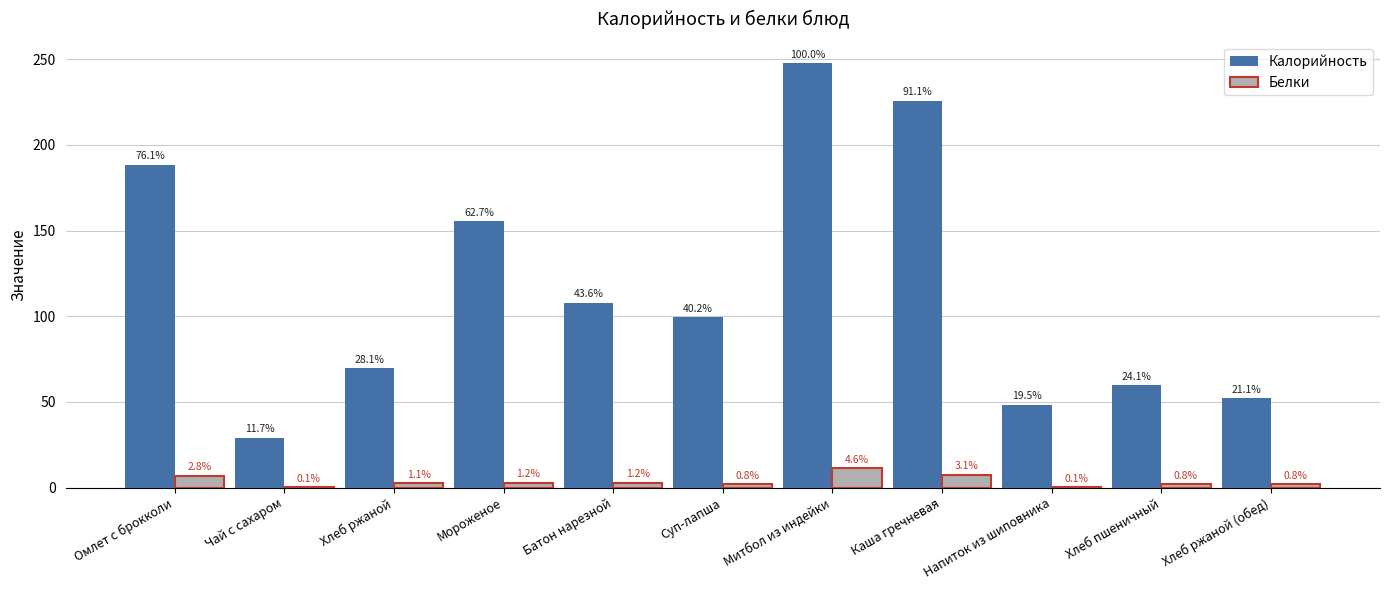

Between Каша гречневая and Напиток из шиповника, which series saw the biggest shift?

Калорийность